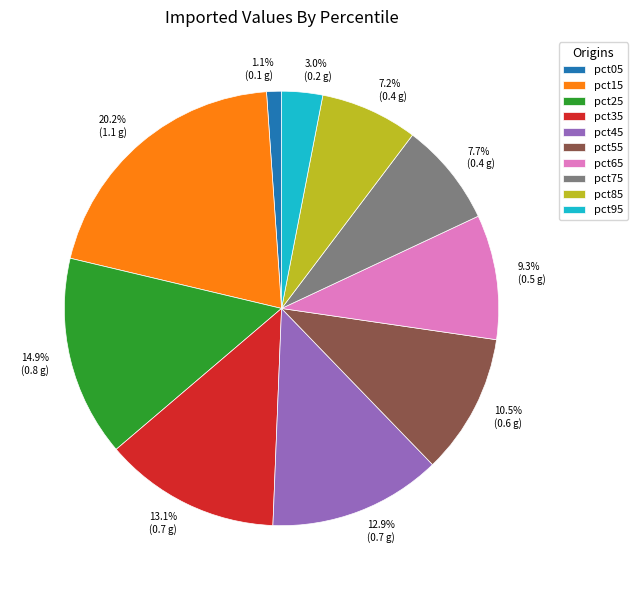

What is the total percentage of pct55 and pct35?

23.6%